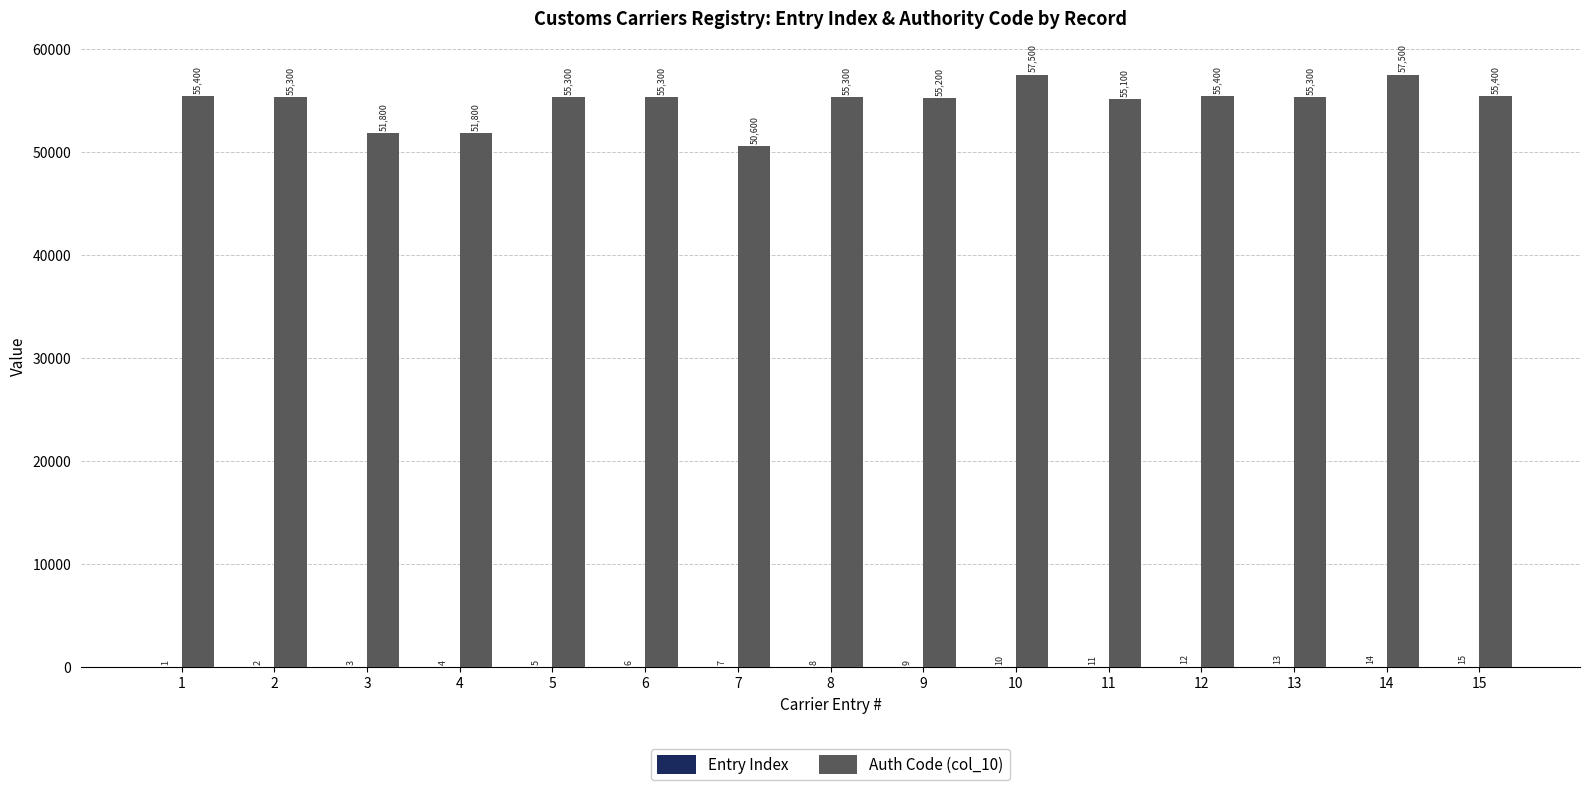

What is the sum of the Auth Code (col_10) values at 3 and 5?

107100